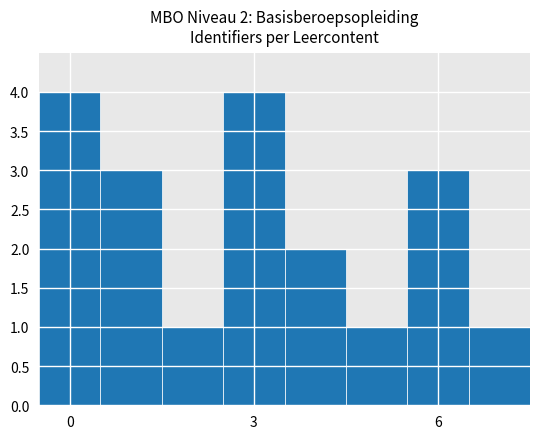

What is the sum of all values?

19